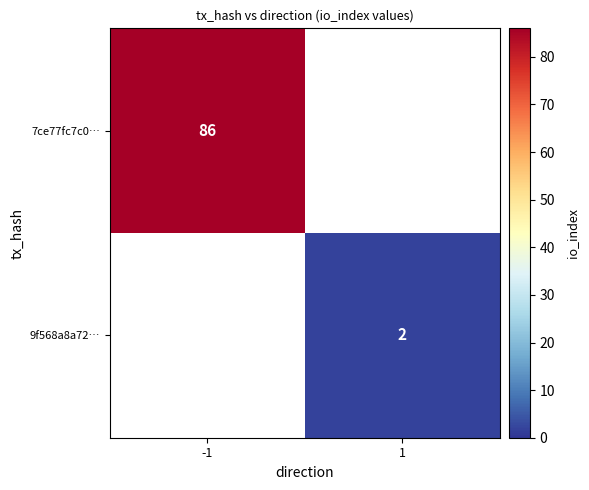

The 9f568a8a72… series shows 2 at 1. True or false?

True